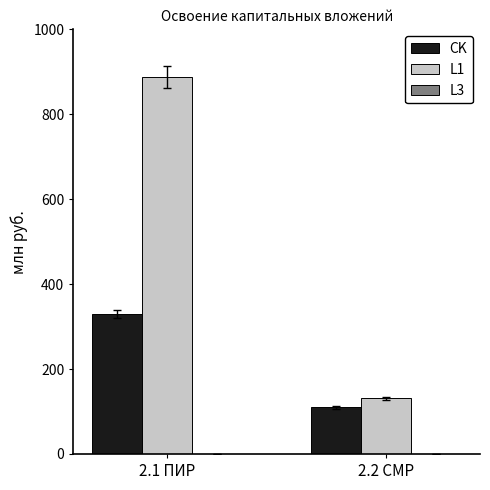

Which category has the highest value across all series?

2.1 ПИР